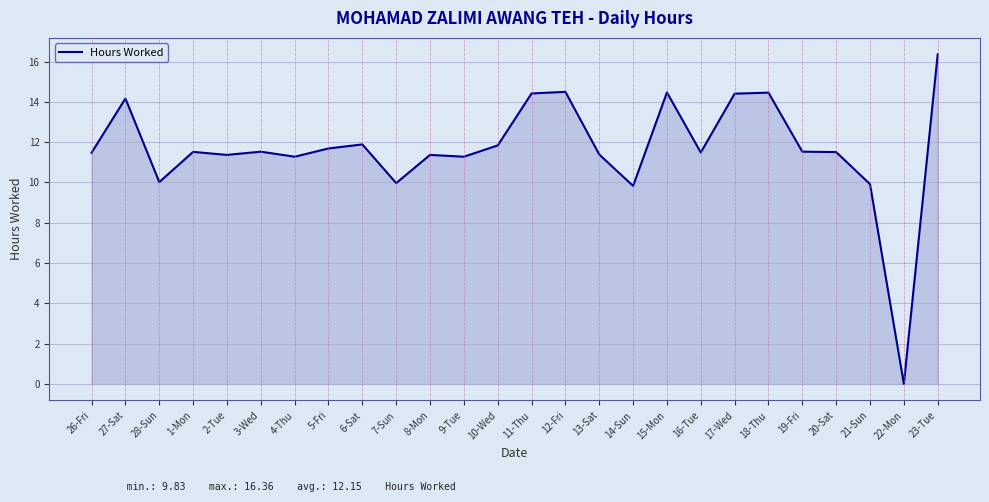

What position from the left is 13-Sat?

16